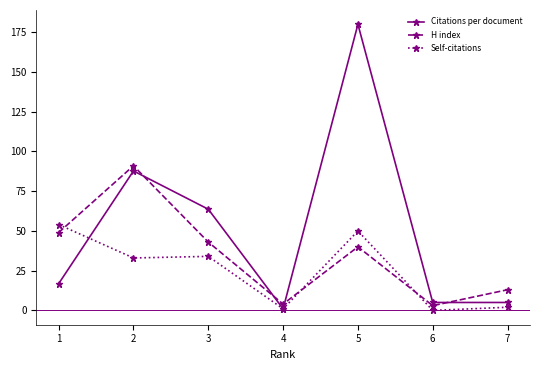

At which label does H index reach its peak?

2